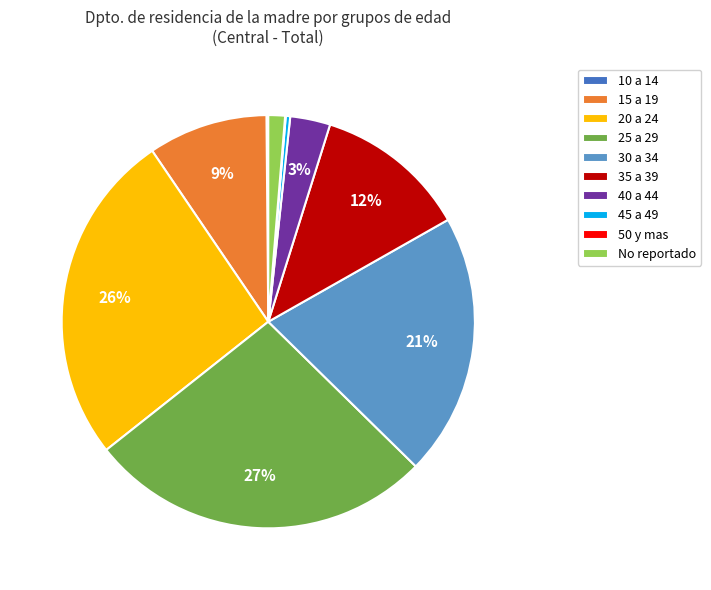

Combined, do 45 a 49 and 30 a 34 account for over 50%?

No